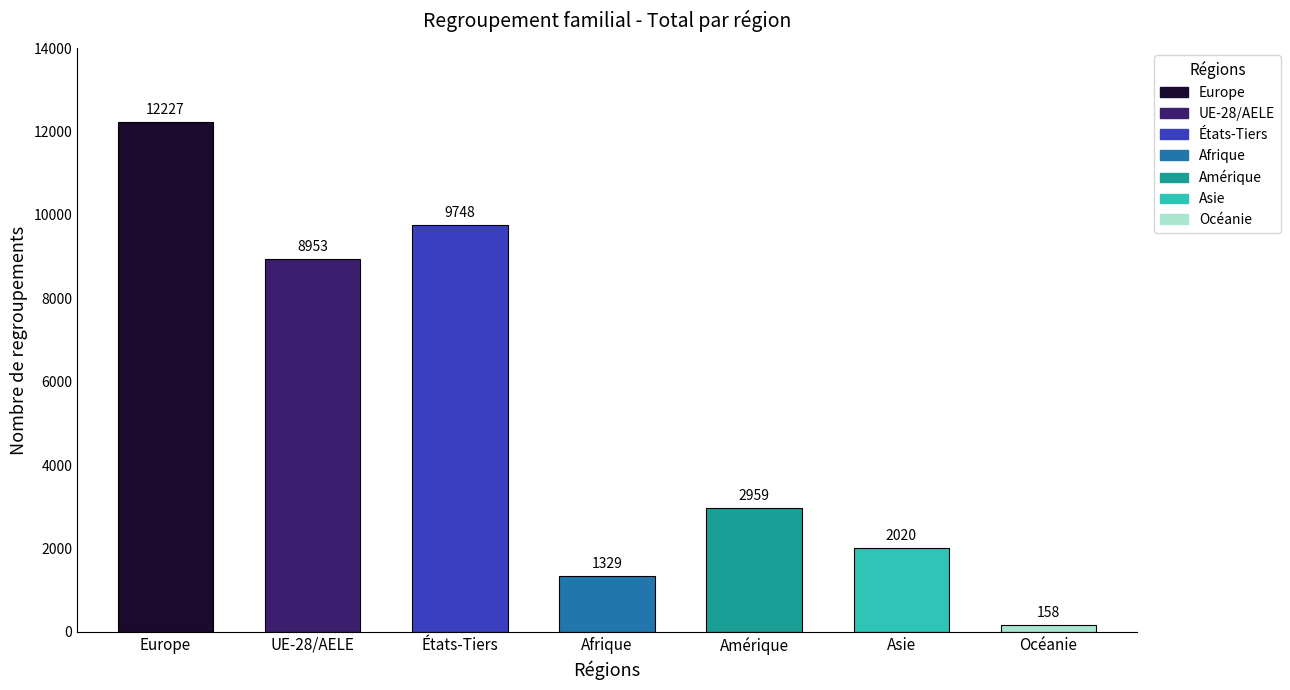

What is the sum of the values at Amérique and Asie?

4979